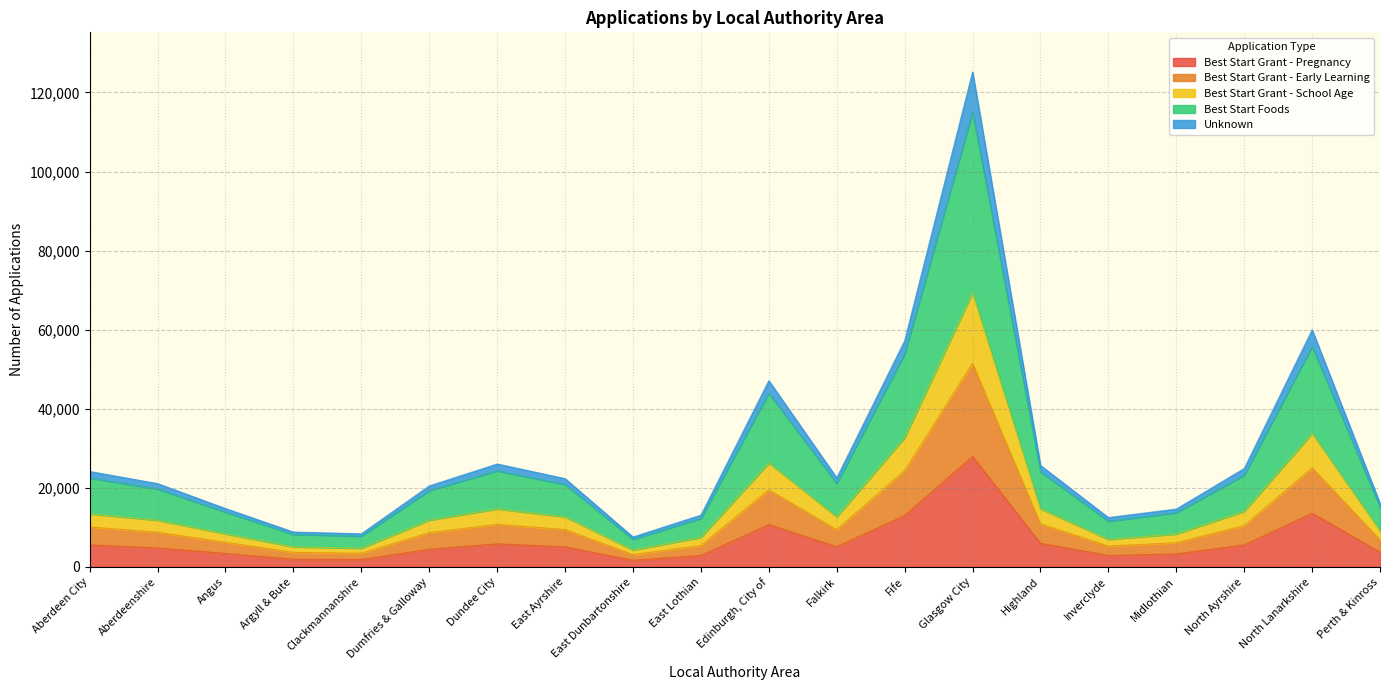

How many categories are shown in the chart?

20